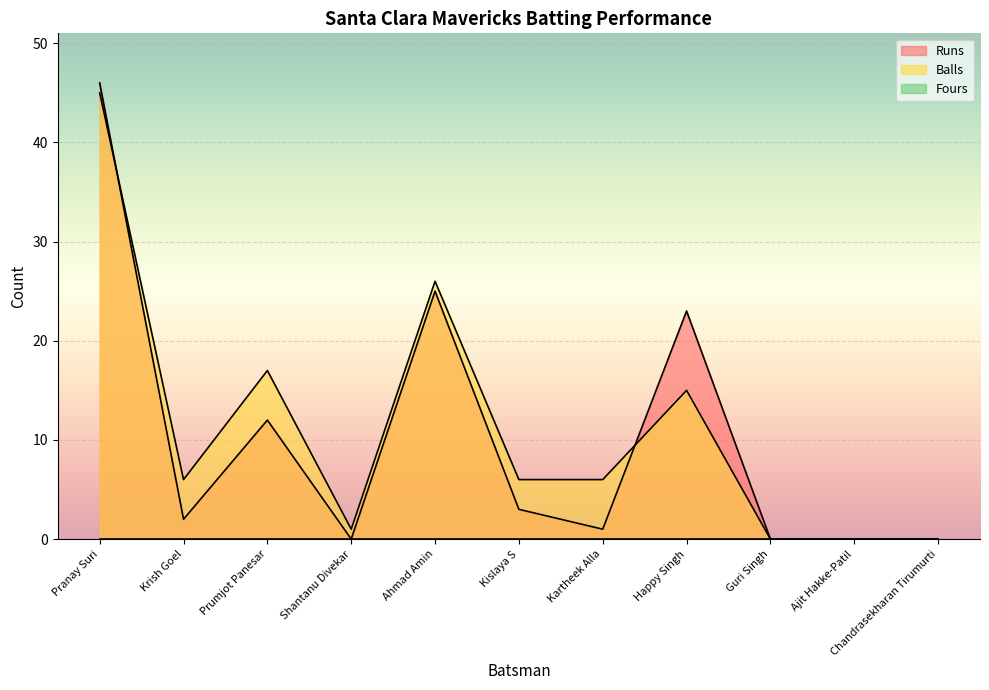

At which category does the chart reach its minimum across all series?

Shantanu Divekar